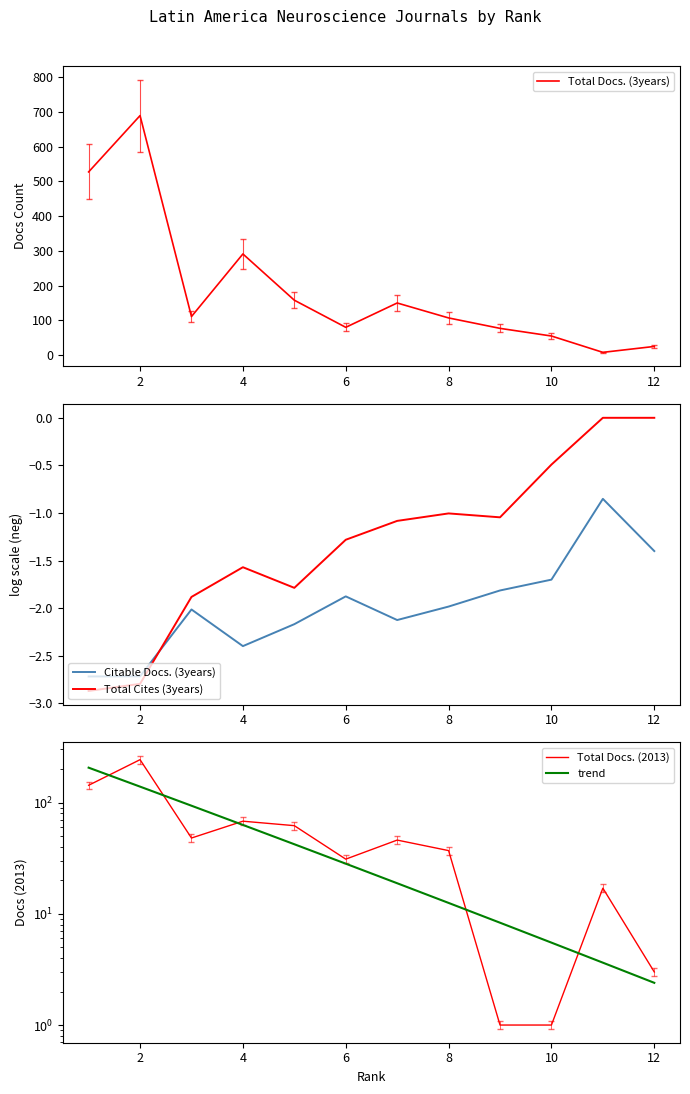

At which category is the sum across all series the highest?

2